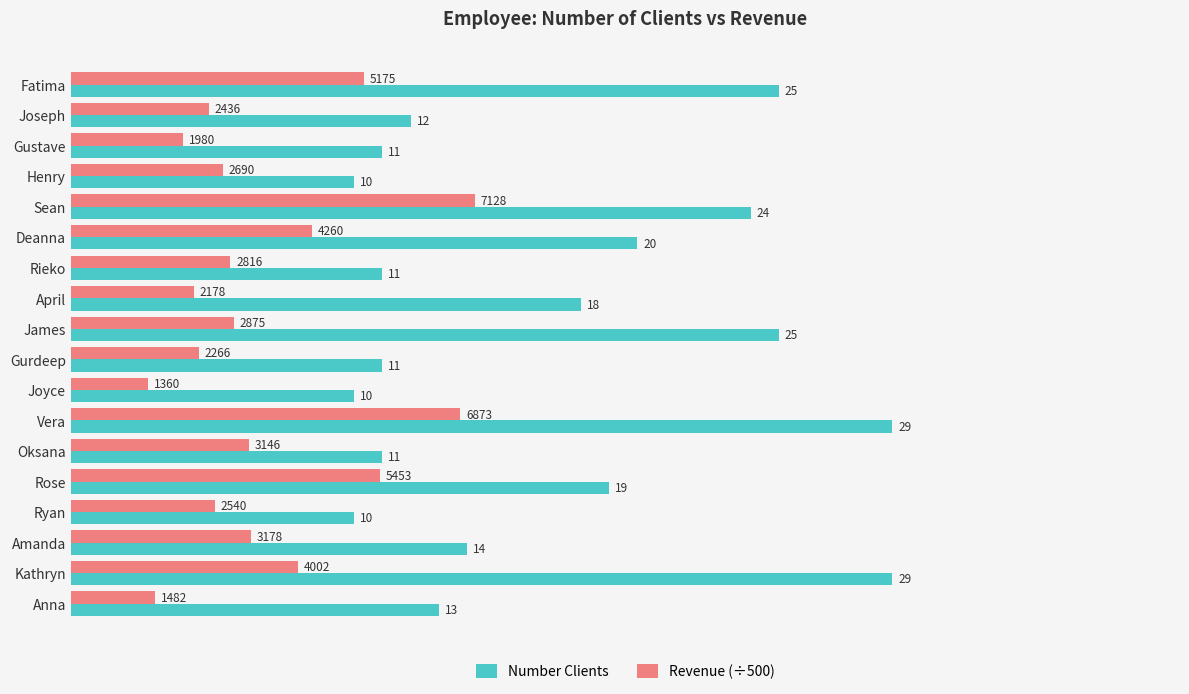

Rank the series by their maximum value, from lowest to highest.

Revenue (÷500), Number Clients